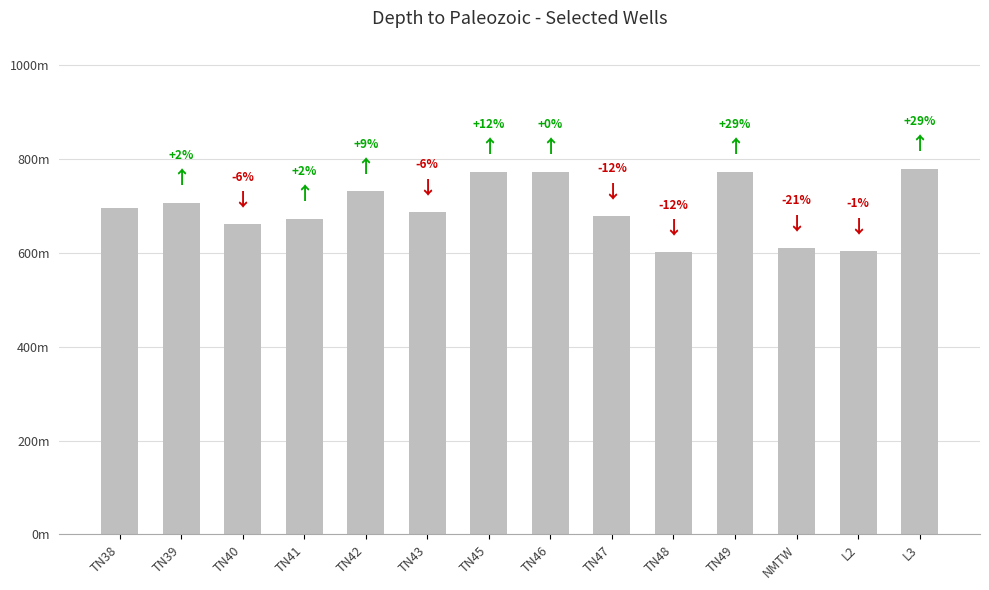

How many values are below 694?

7